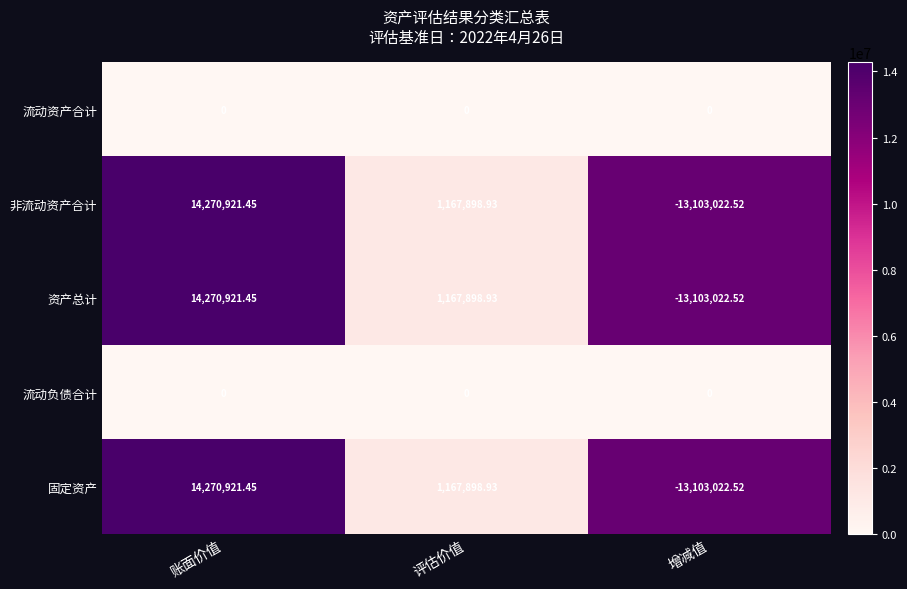

Which label corresponds to the smallest value in the chart?

增减值